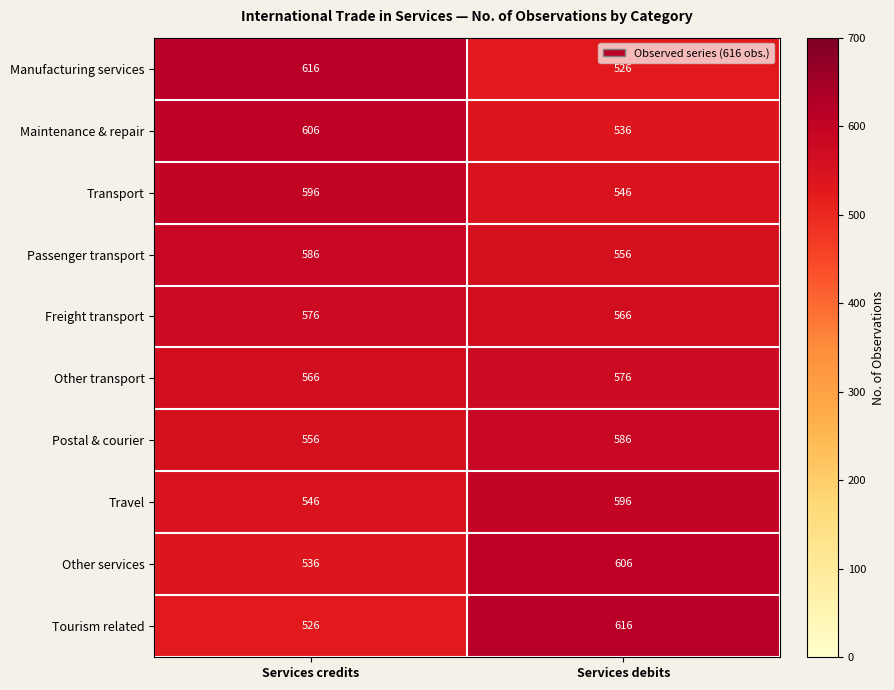

Is it true that Maintenance & repair equals 265 at Services credits?

False